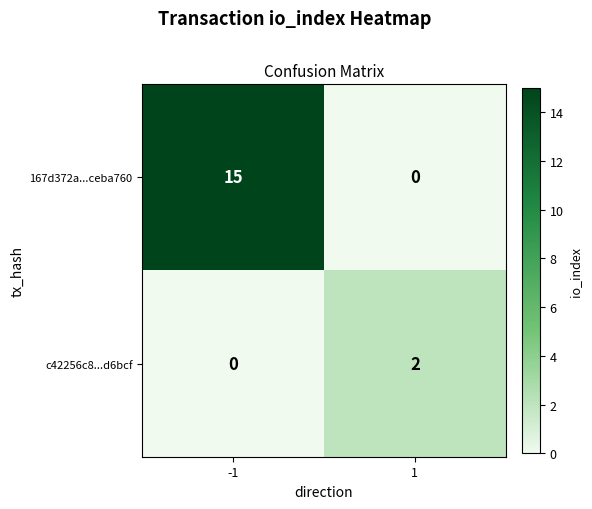

True or false: 167d372a...ceba760 has a value of 15 at -1.

True